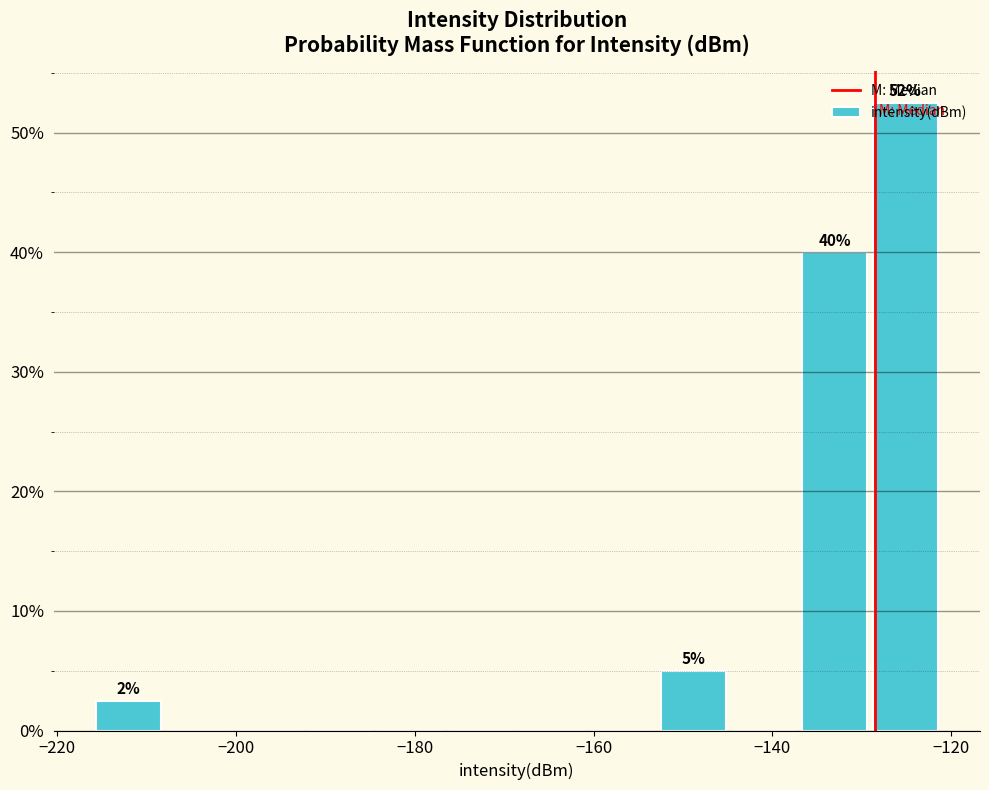

Read against the x-axis, roughly where is the centre of the tallest bar?

-126